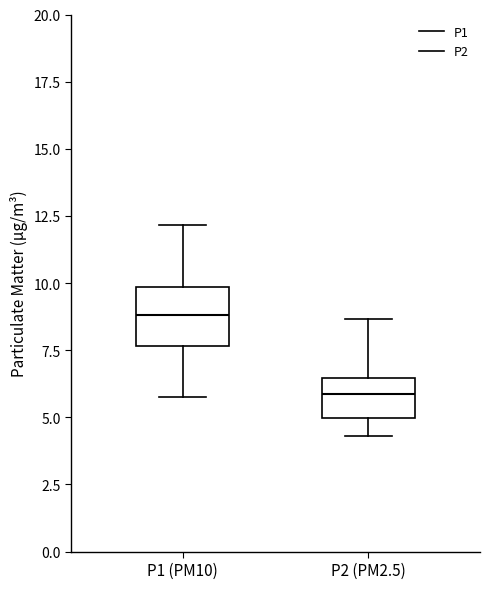

Reading left to right, read every box against the y-axis: the position of its median line, the range the box covers, and the ends of its whiskers. The values are not printed on the chart, so give them approximately, as read against the axis.

P1 (PM10): median 9.0, box 7.5 to 10.0, whiskers 6.0 to 12.0
P2 (PM2.5): median 6.0, box 5.0 to 6.5, whiskers 4.5 to 8.5